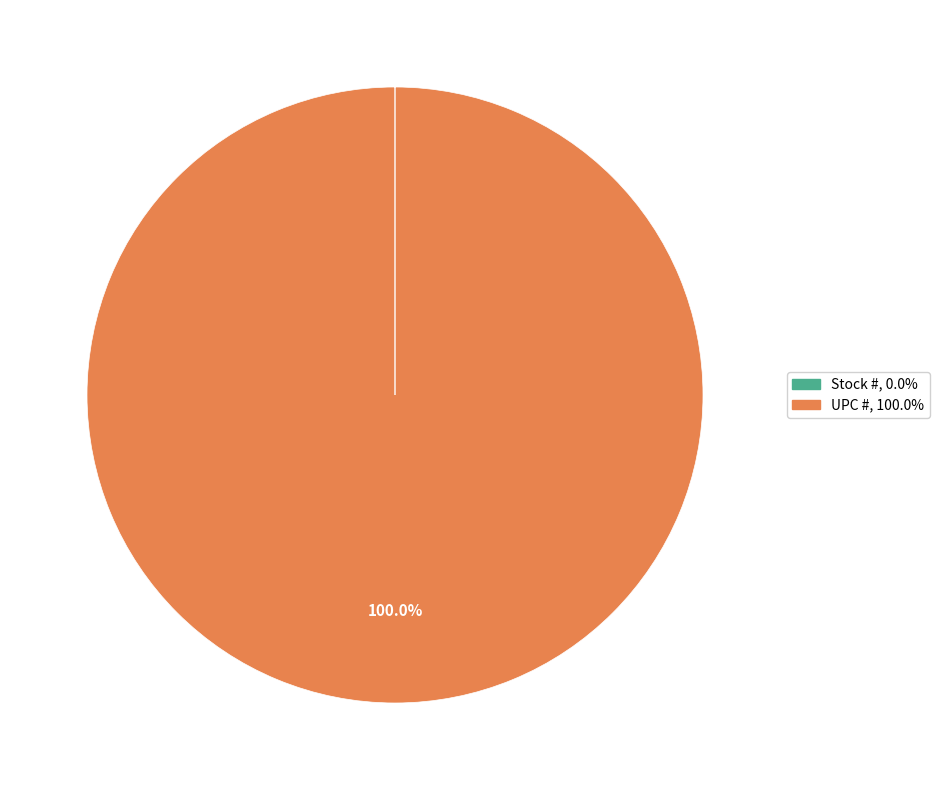

Does any single category account for the majority?

Yes